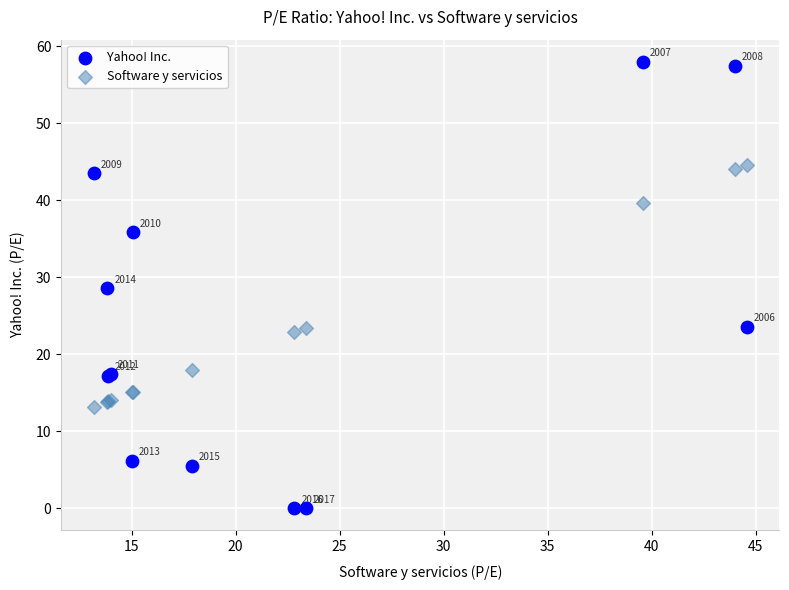

Across all series, what Y value is closest to 28?

28.6